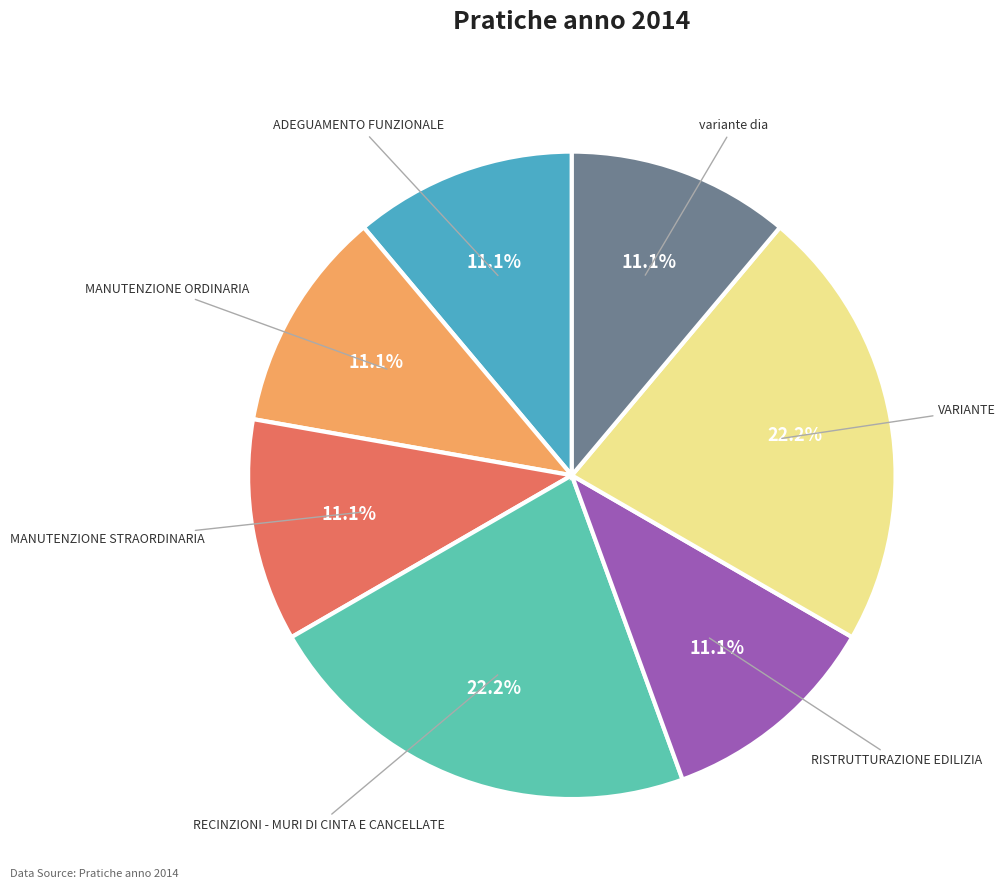

To the nearest percent, what percentage of the pie is variante dia?

11%